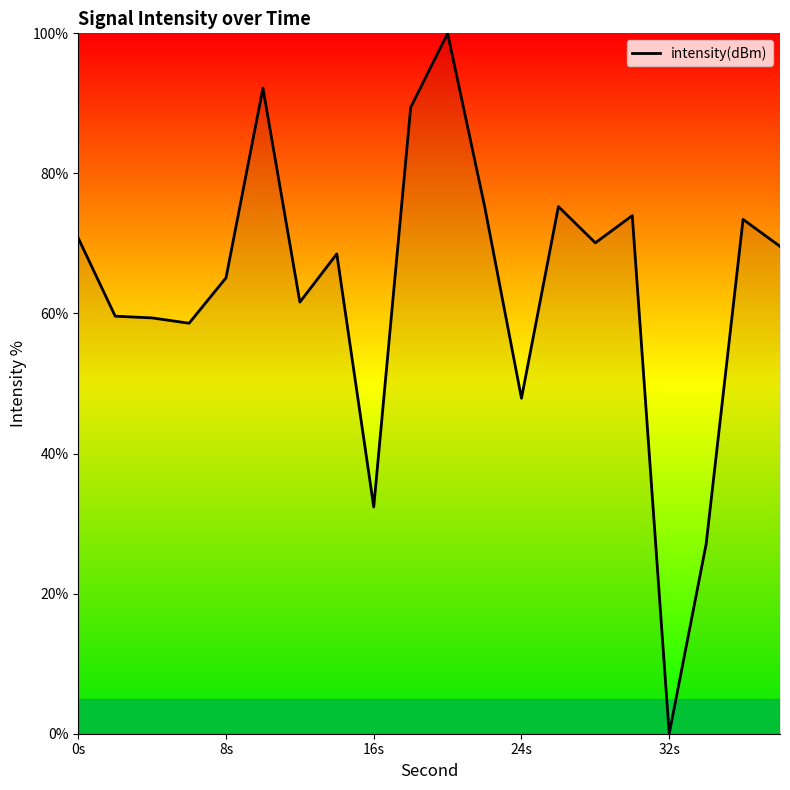

What is the difference between the maximum and minimum values?

100.0